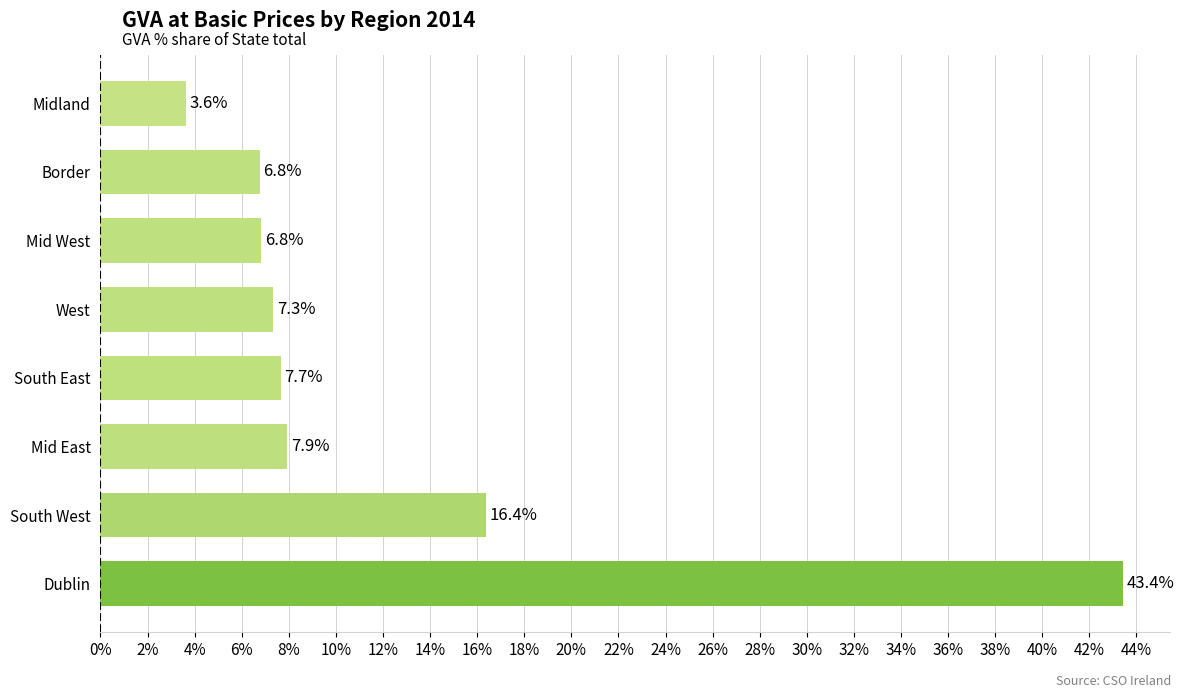

What is the maximum value shown in the chart?

43.4